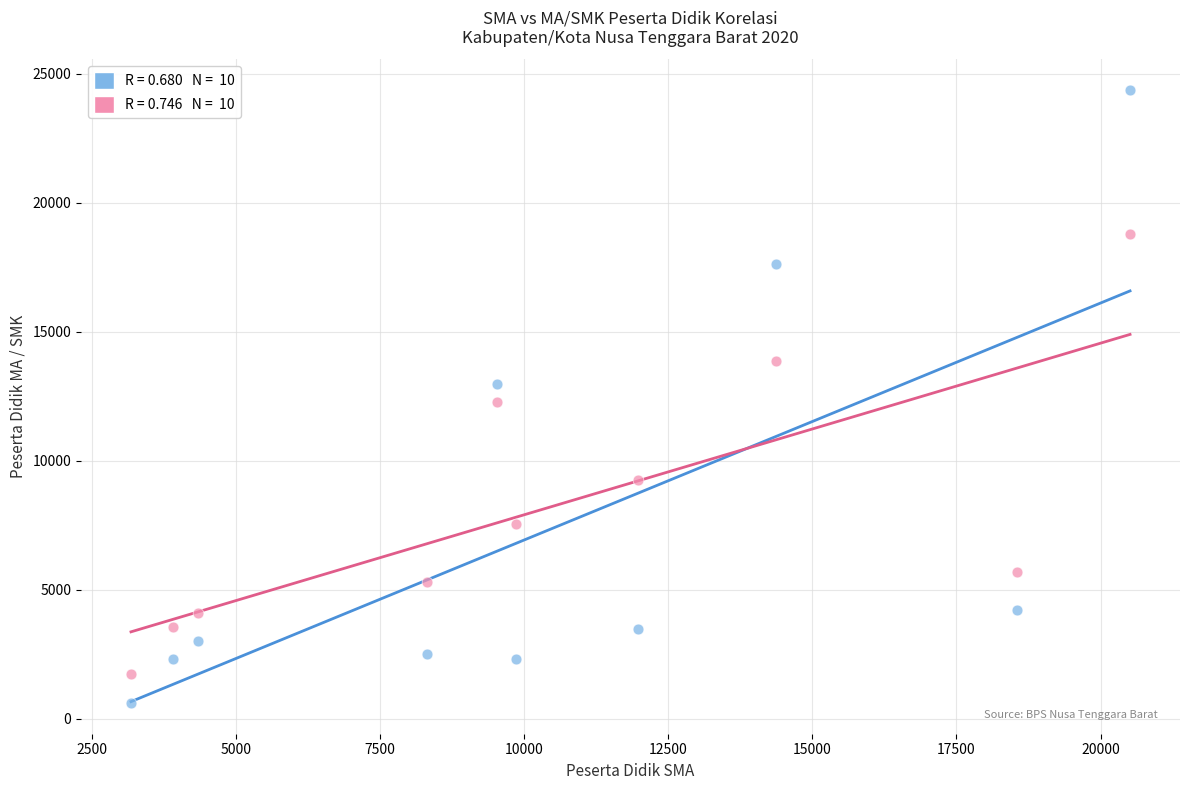

Across all data points, what is the range of X values (max minus min)?

17329